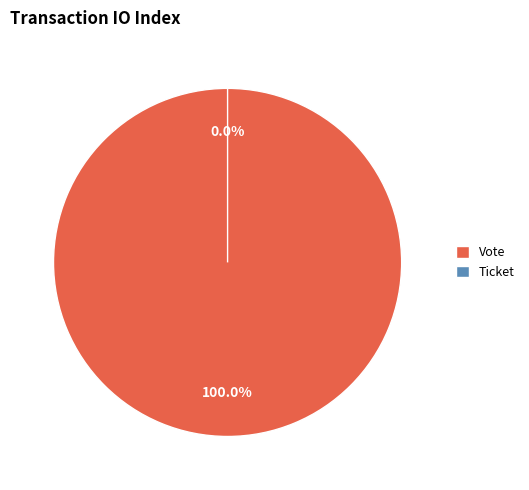

Count the number of slices in the pie.

2